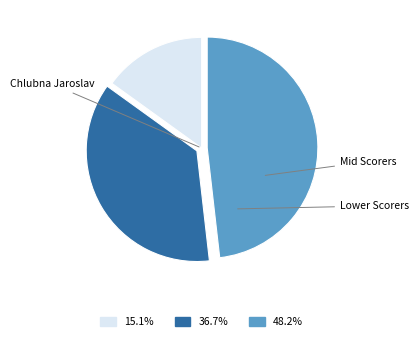

Does any single category account for the majority?

No